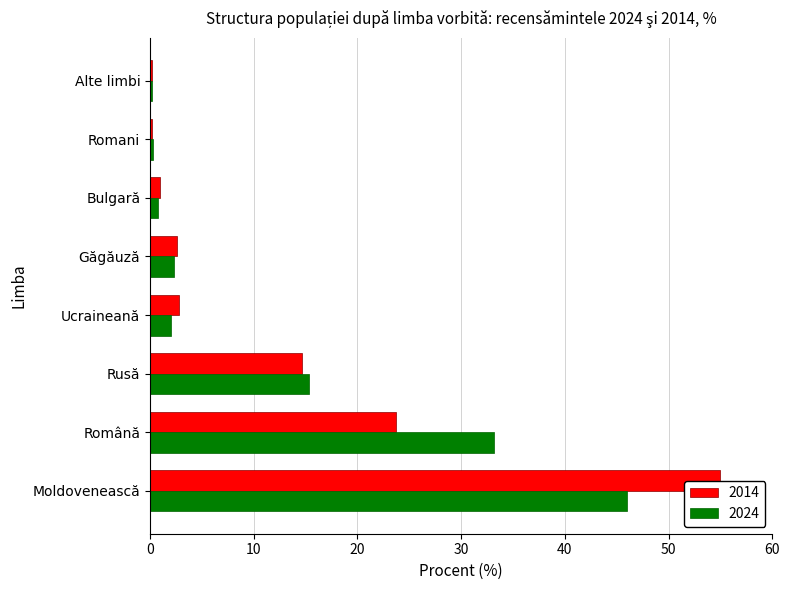

At which label is 2024 closest to 23?

Rusă